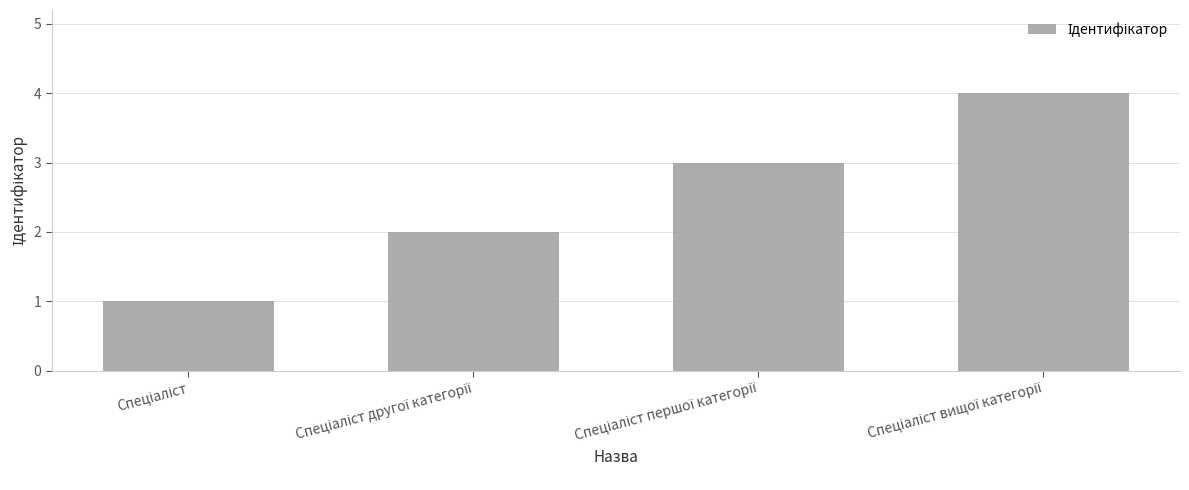

What is the sum of all values?

10